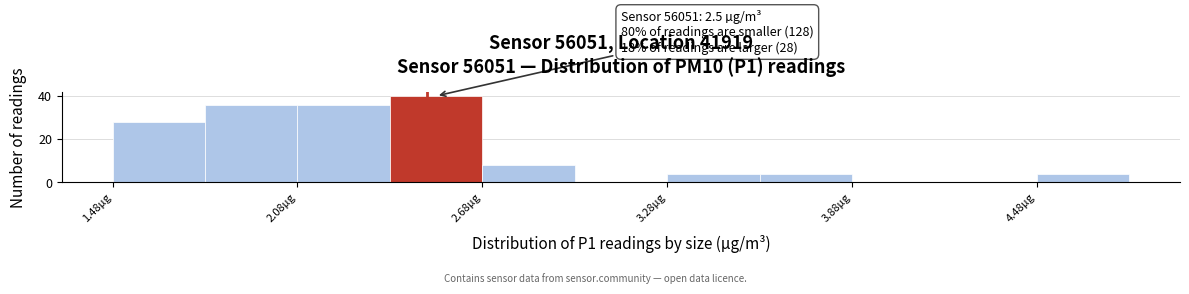

Read against the x-axis, roughly where is the centre of the tallest bar?

2.5